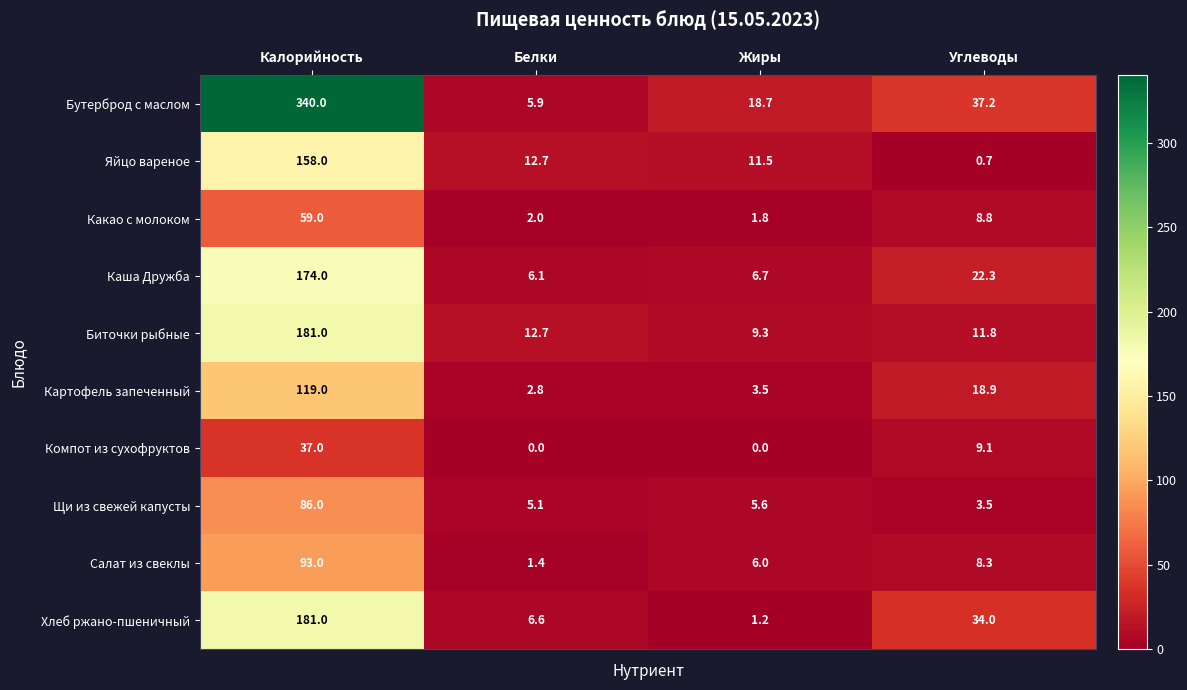

What is the sum of all Бутерброд с маслом values?

401.8